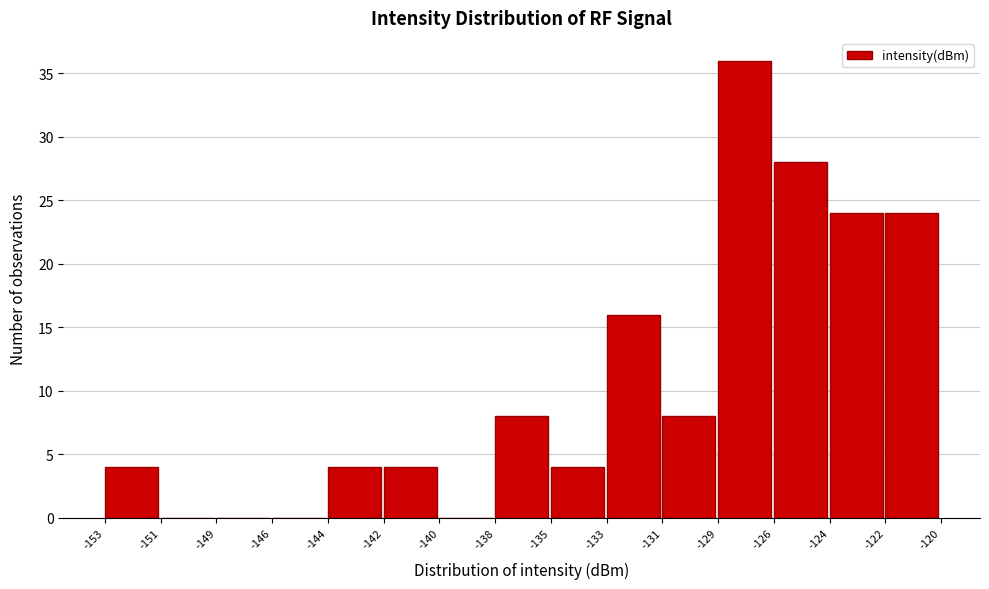

Reading left to right, extract all data points from this chart.

-153=4	-151=0	-149=0	-146=0	-144=4	-142=4	-140=0	-138=8	-135=4	-133=16	-131=8	-129=36	-126=28	-124=24	-122=24